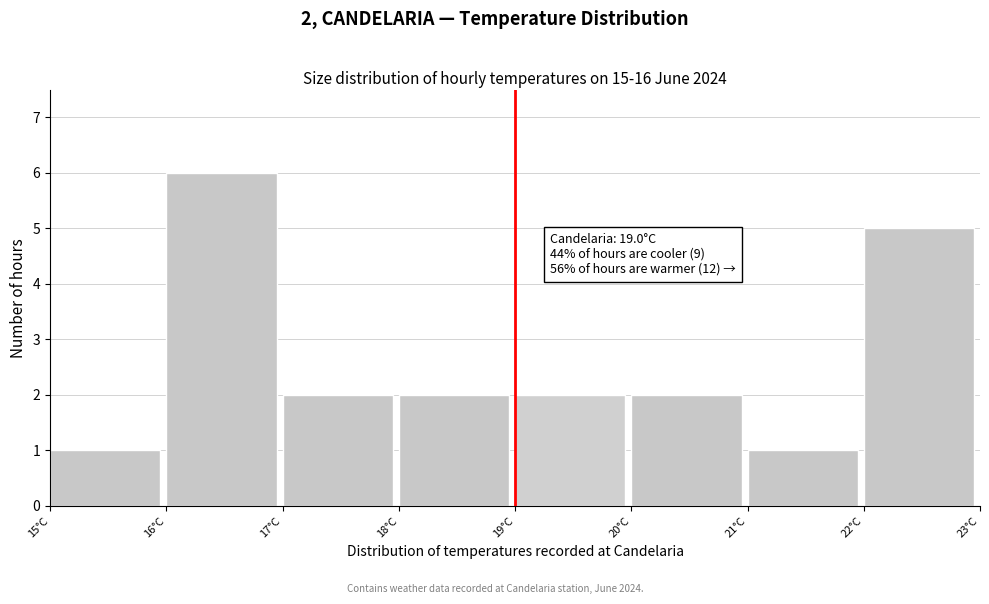

Over which range of the x-axis is the bar tallest?

16 to 17